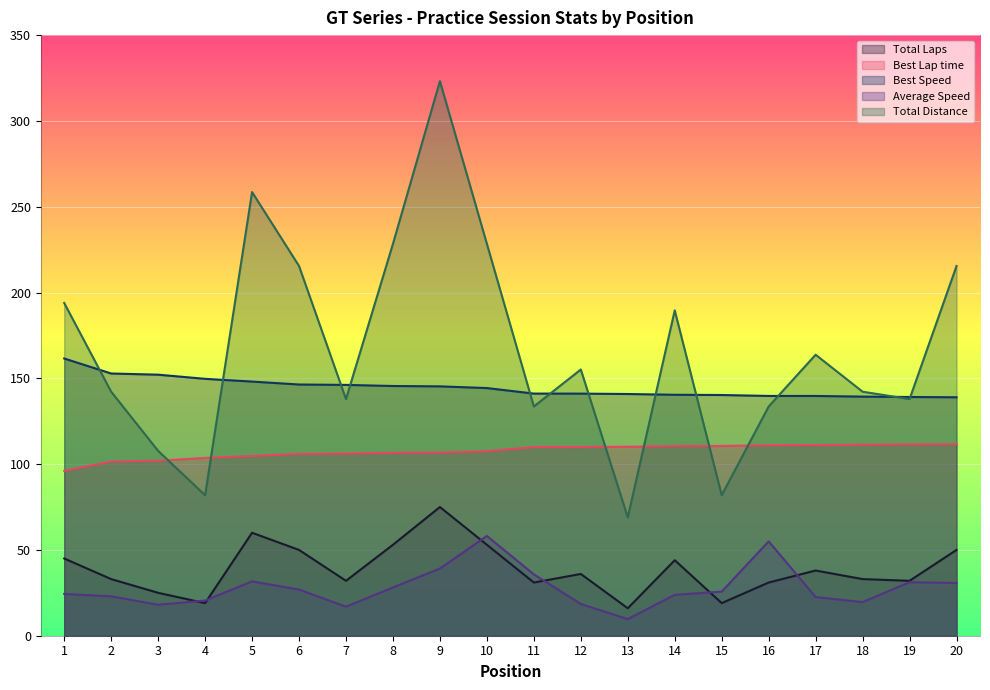

What is the difference between the second highest and minimum values in the Best Speed series?

13.9